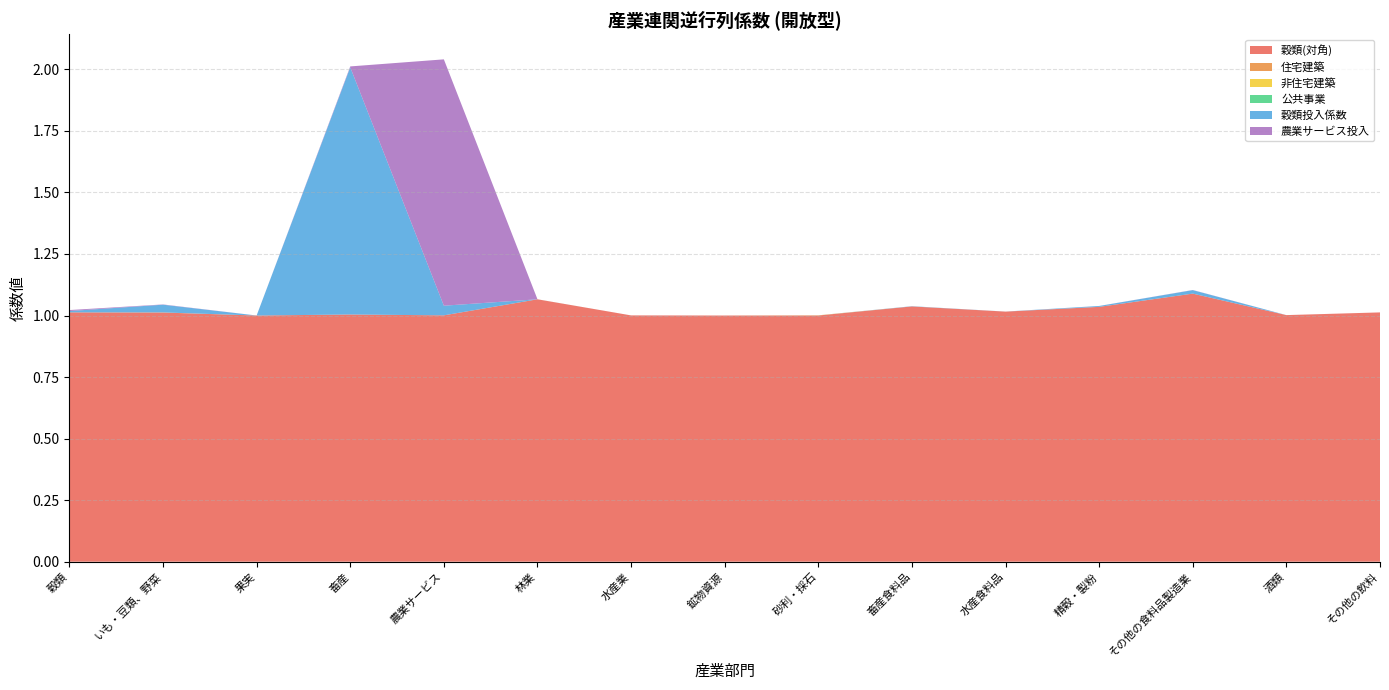

Is the value of 農業サービス at いも・豆類、野菜 greater than the value of いも・豆類、野菜 at 農業サービス?

Yes